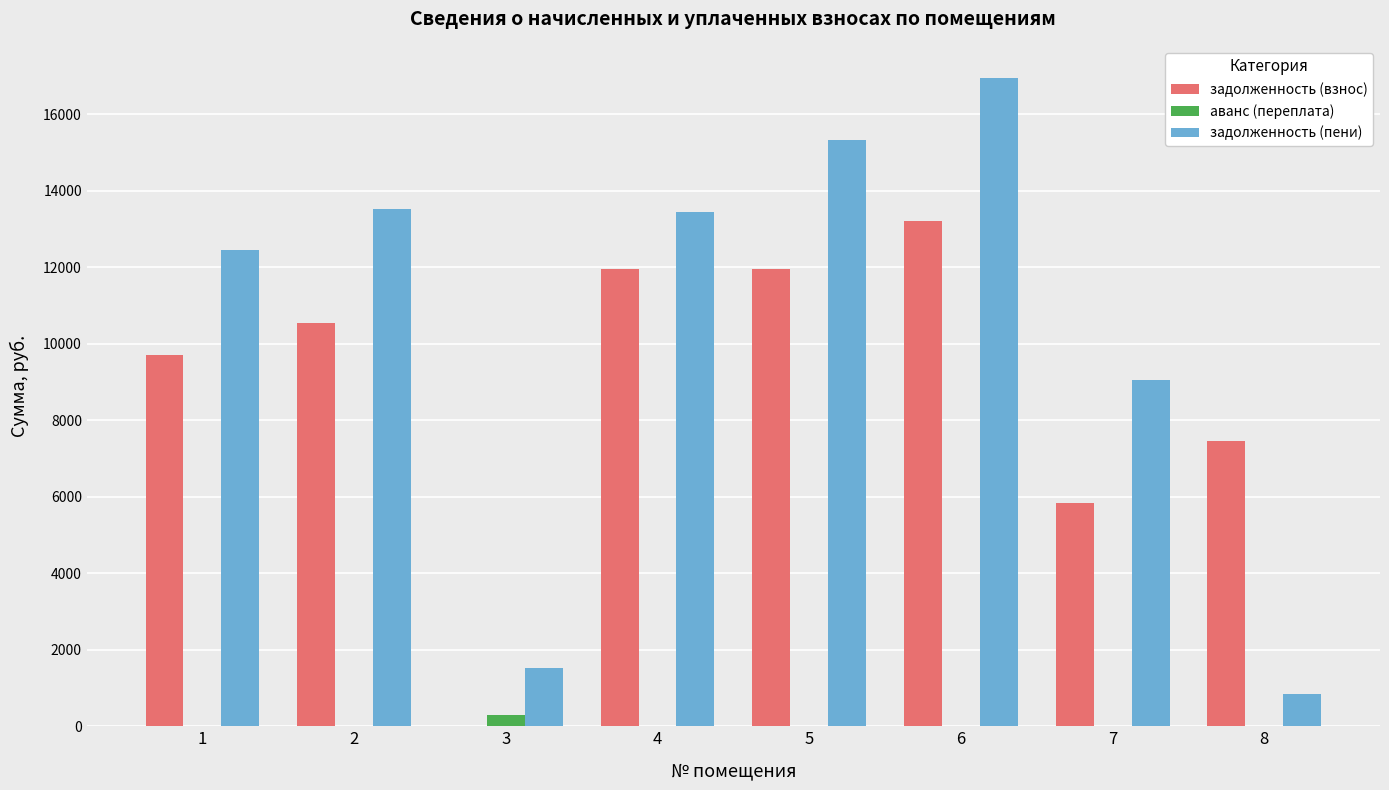

The value of аванс (переплата) at 5 is 0.0. True or false?

True